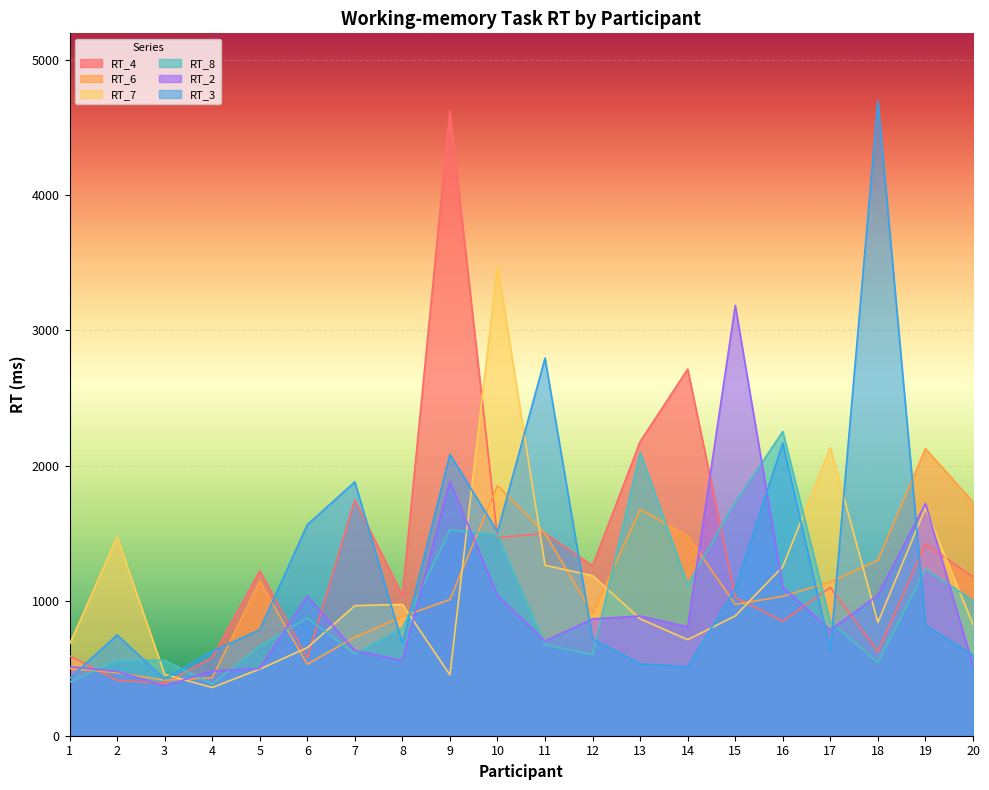

What are all the series names shown in the legend?

RT_4, RT_6, RT_7, RT_8, RT_2, RT_3